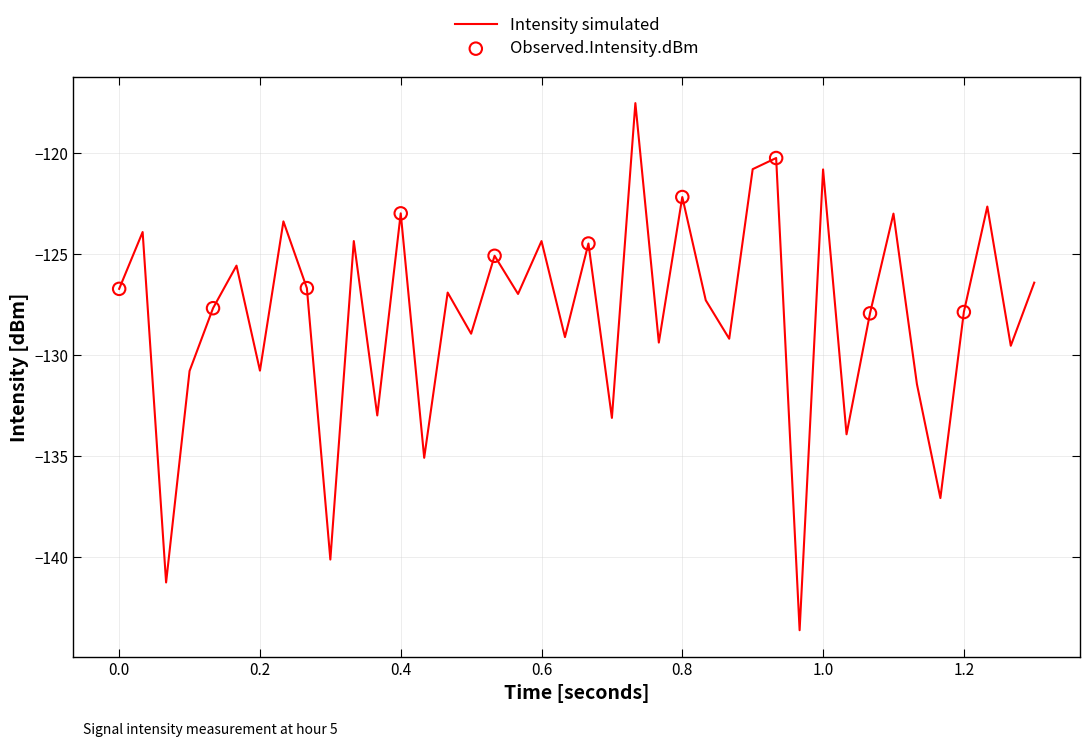

What is the maximum value shown in the chart?

-117.5